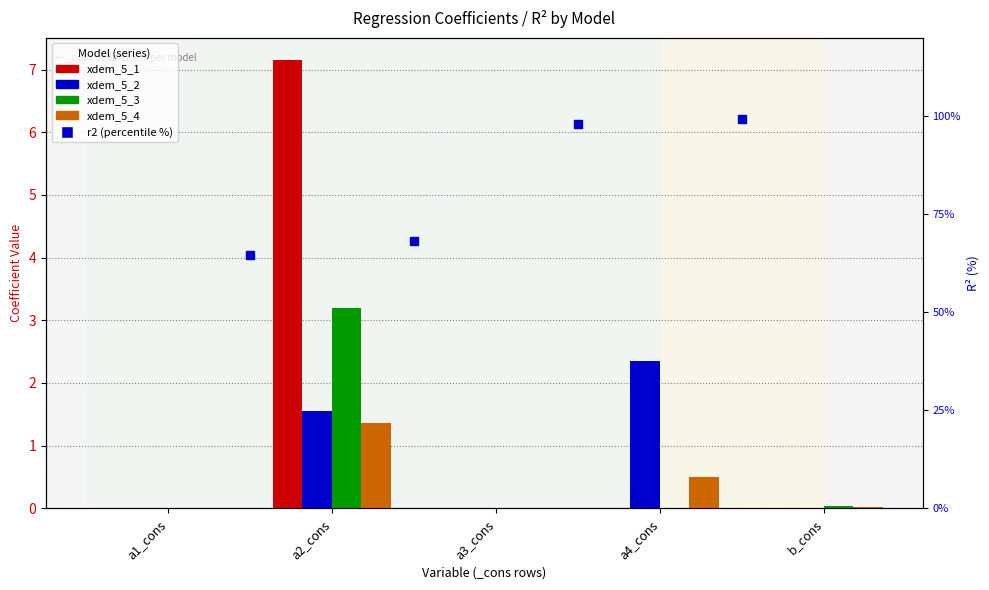

What are all the series names shown in the legend?

xdem_5_1, xdem_5_2, xdem_5_3, xdem_5_4